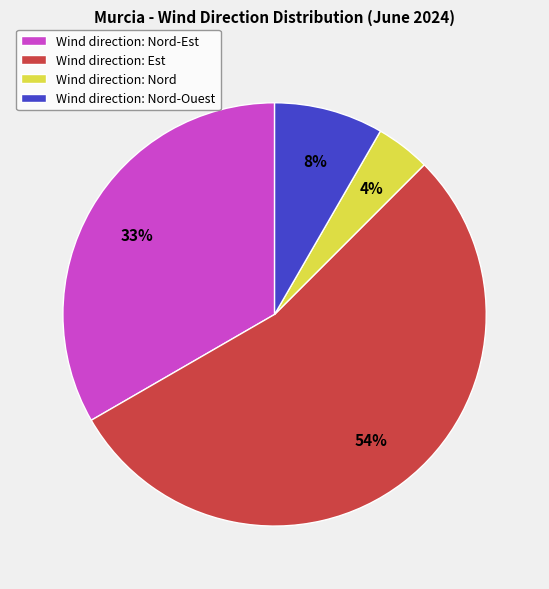

Is the sum of Wind direction: Nord and Wind direction: Nord-Ouest greater than half?

No